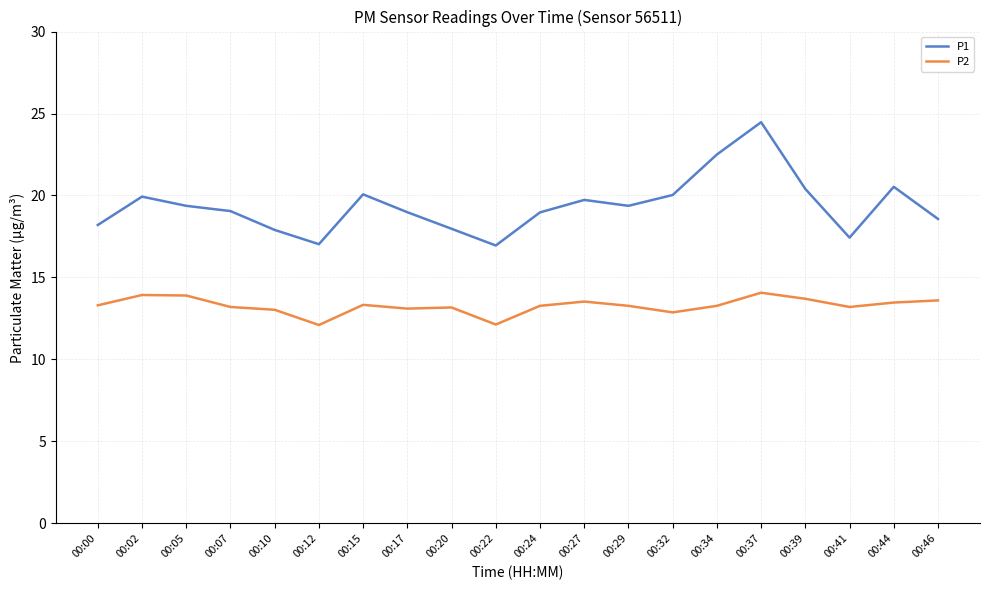

At 00:39, list the series in order from smallest to largest.

P2, P1